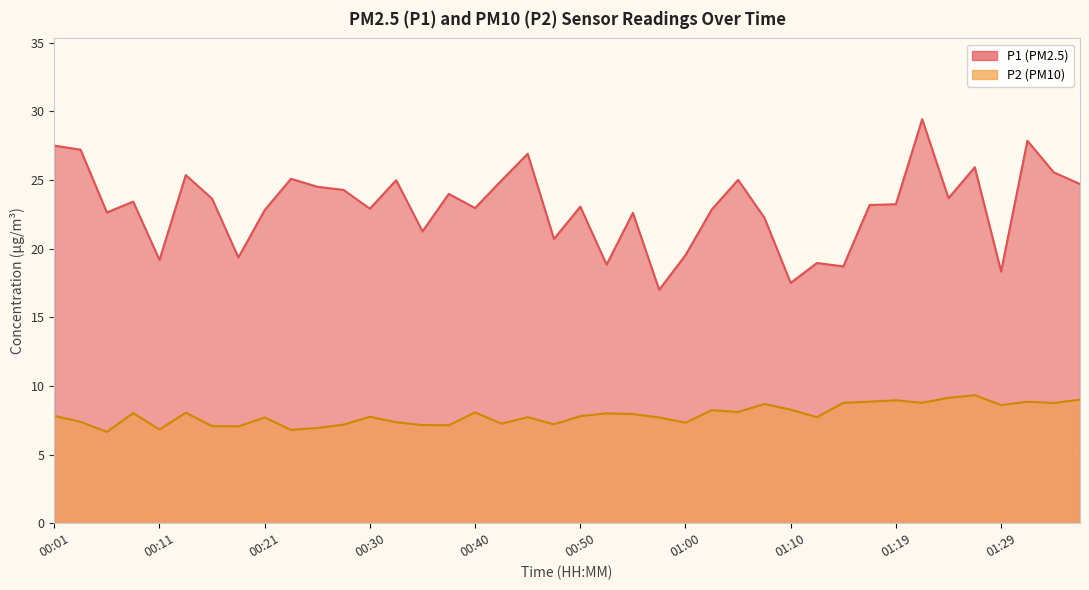

In P2, how many points are higher than both neighbors (excluding endpoints)?

12